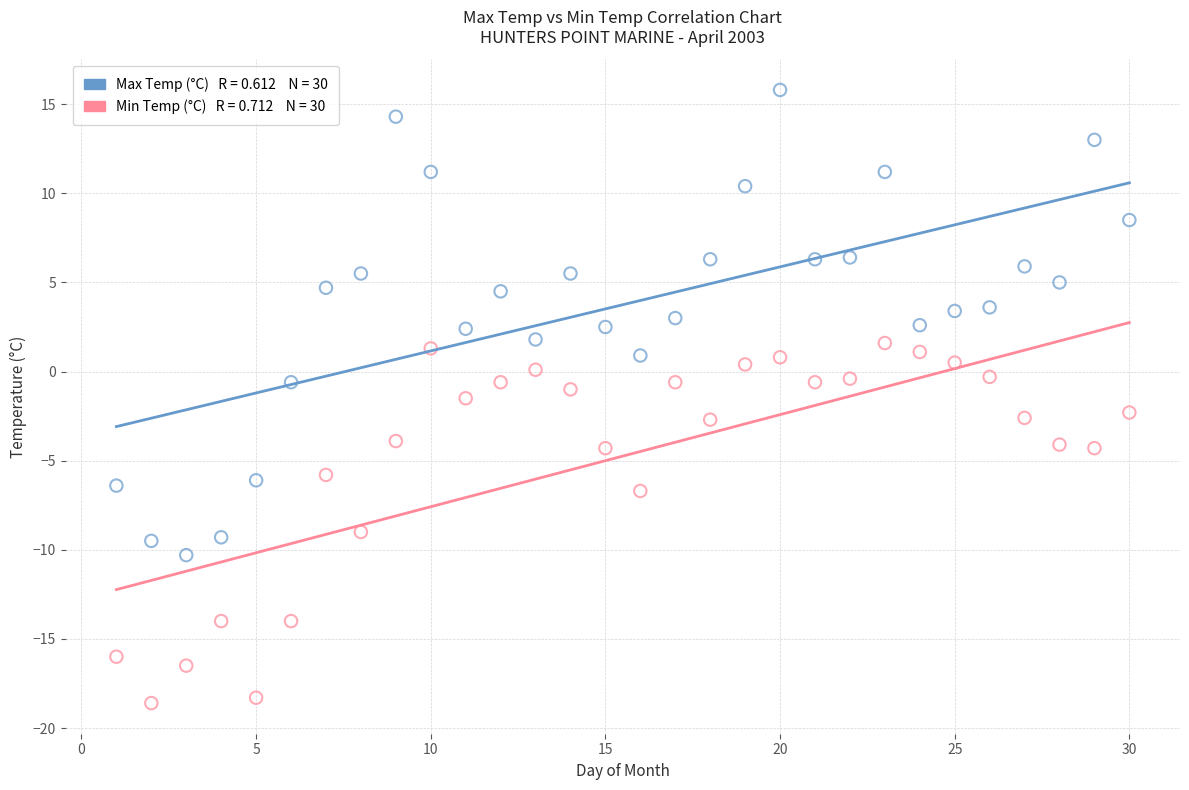

Across all data points, what is the range of Y values (max minus min)?

34.4